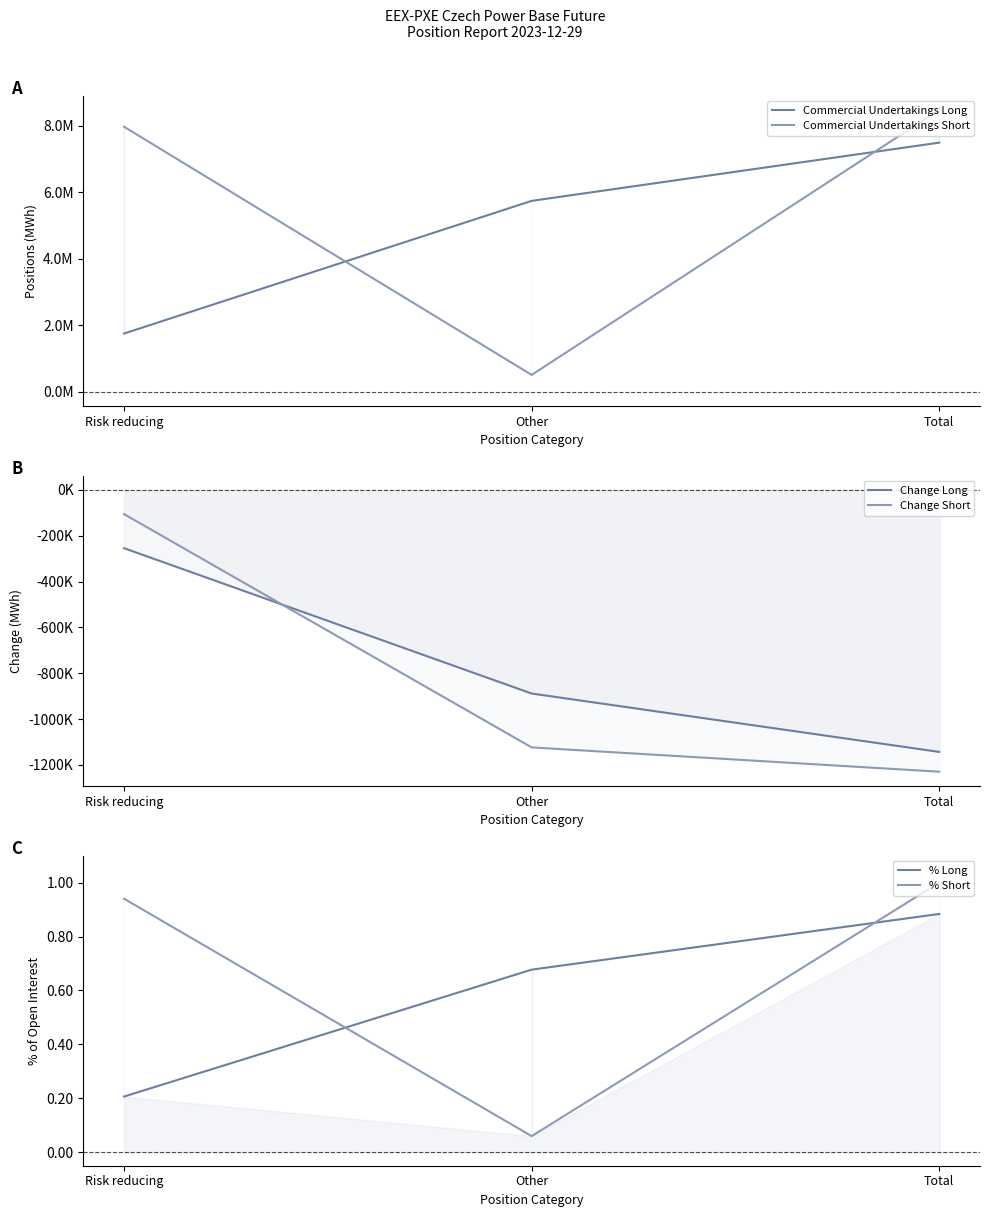

Is it true that % Short equals 0.3 at Risk reducing?

False